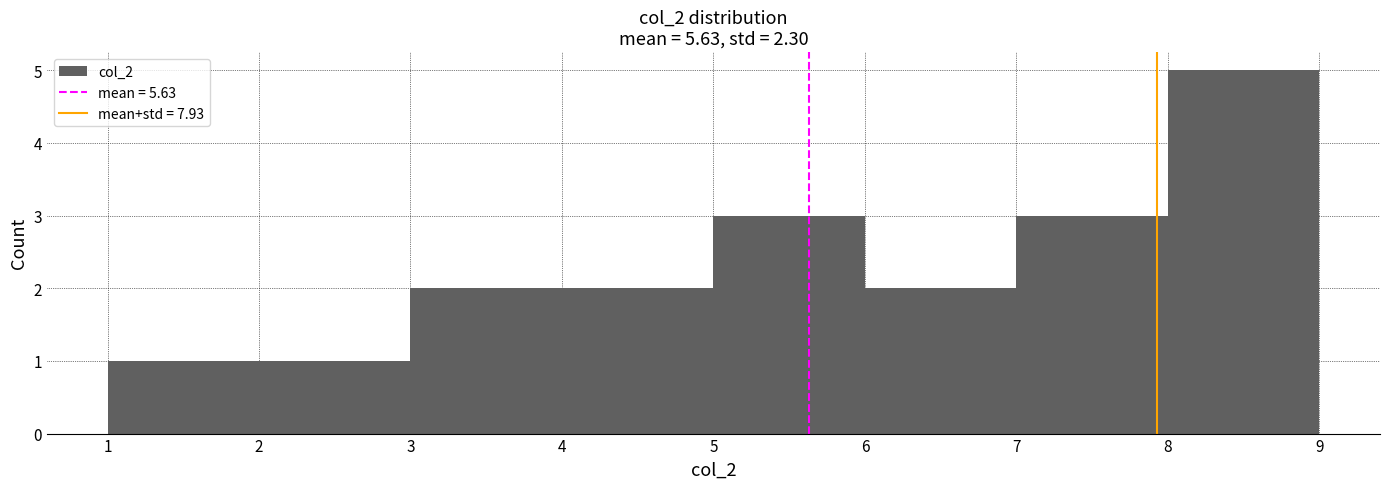

How tall is the bar that spans 3 to 4 on the x-axis? The values are not printed on the chart, so give them approximately, as read against the axis.

2